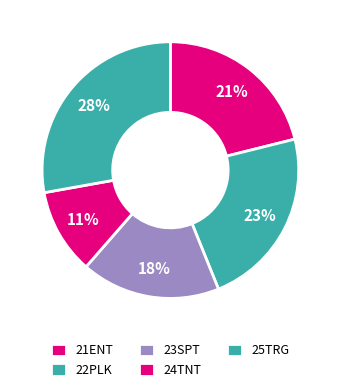

What is the smallest slice in the pie chart?

24TNT